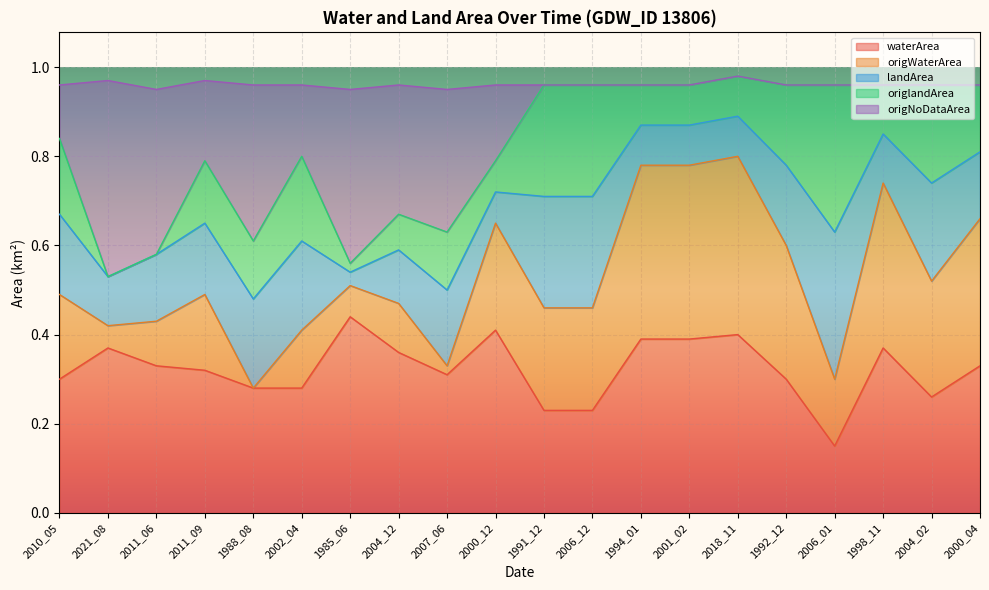

The waterArea series shows 0.5 at 1992_12. True or false?

False